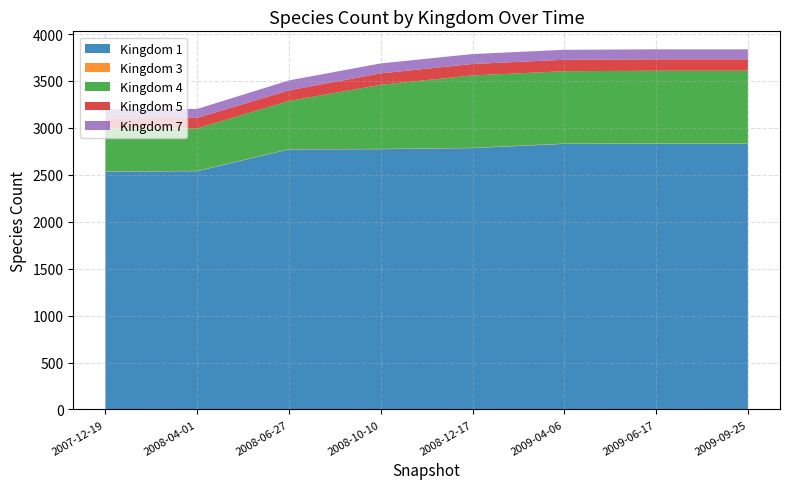

Does the chart have visible grid lines?

Yes